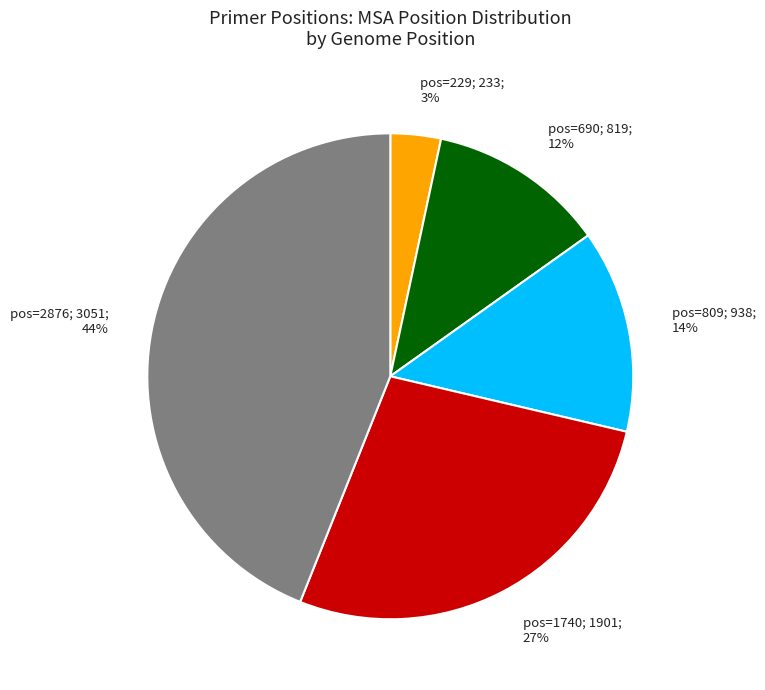

To the nearest percent, what is the average slice percentage?

20%